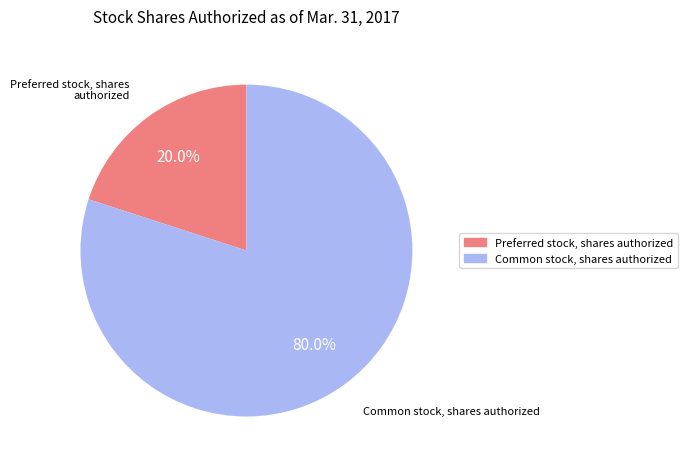

To the nearest percent, what is the difference between the largest and smallest slice percentages?

60%